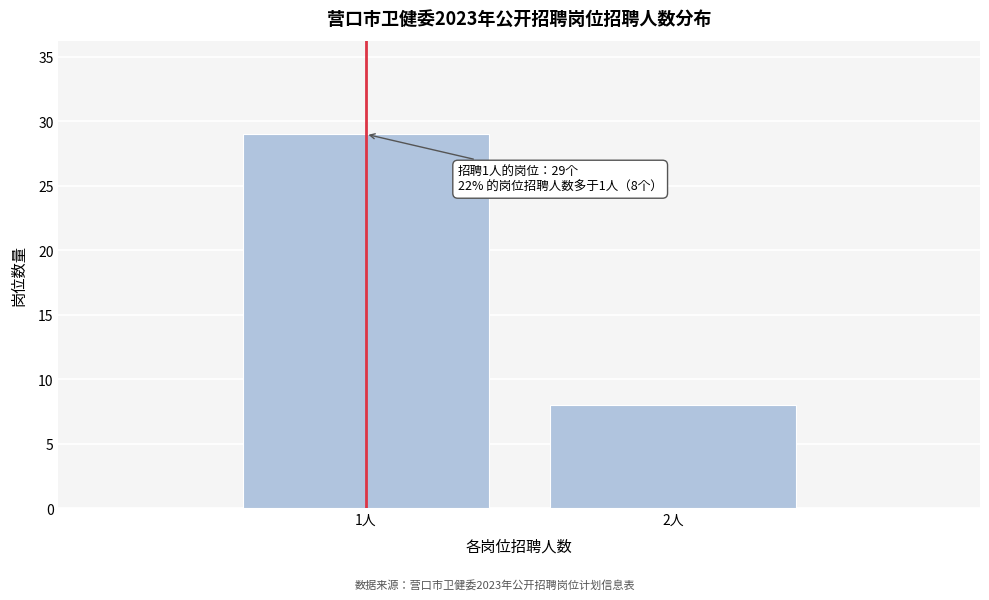

Reading left to right, list all the values displayed in this chart.

29	8